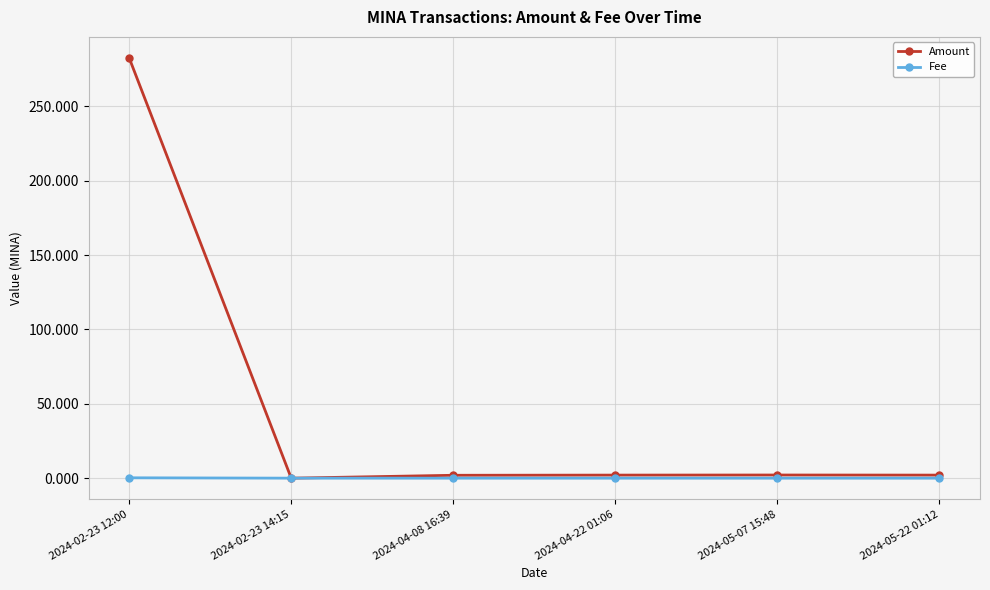

What is the sum of all Fee values?

0.3